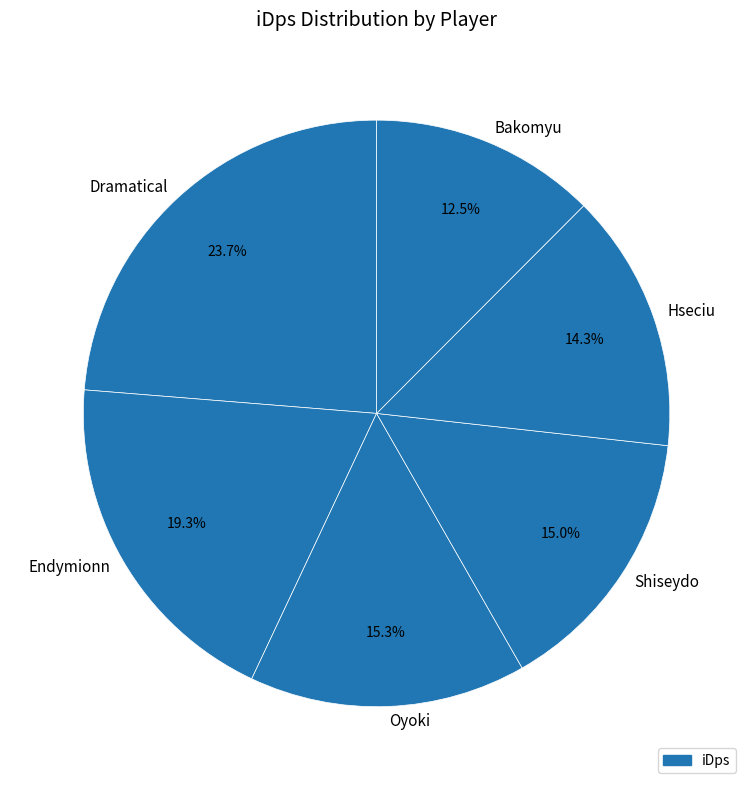

Between Oyoki and Hseciu, which is larger?

Oyoki